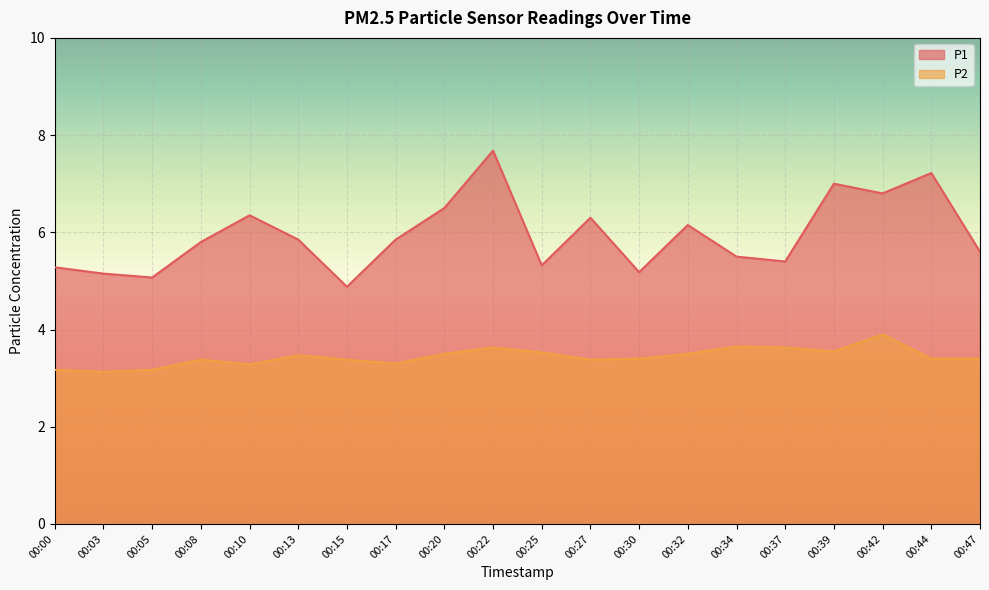

What is the minimum value shown in the chart?

3.1